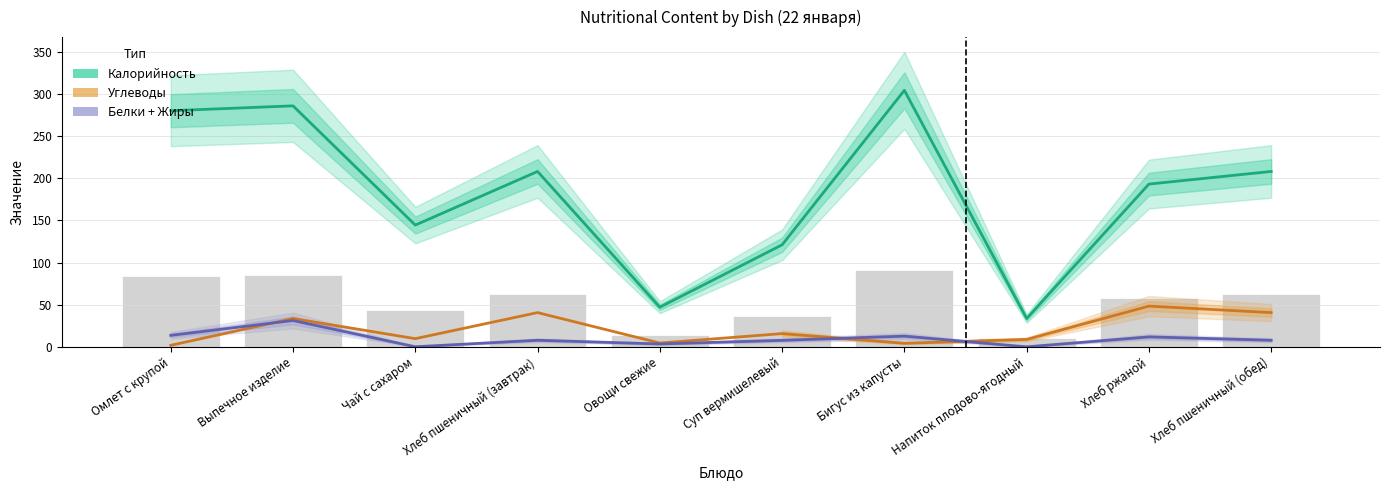

How many data points in Белки + Жиры are less than 7?

3